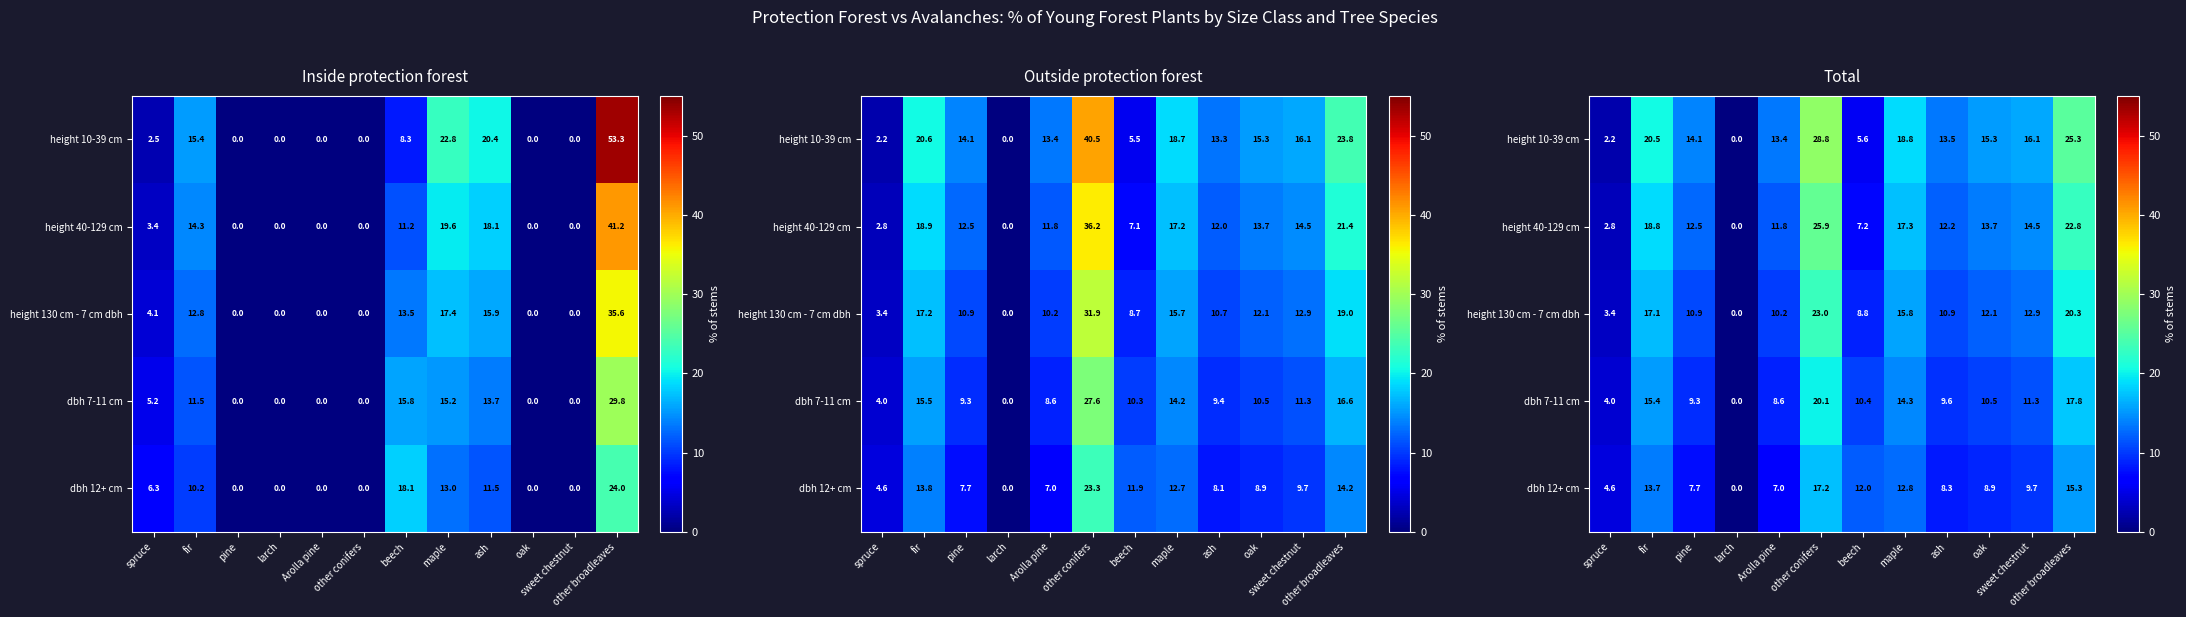

What is the sum of all dbh 7-11 cm values?

131.3